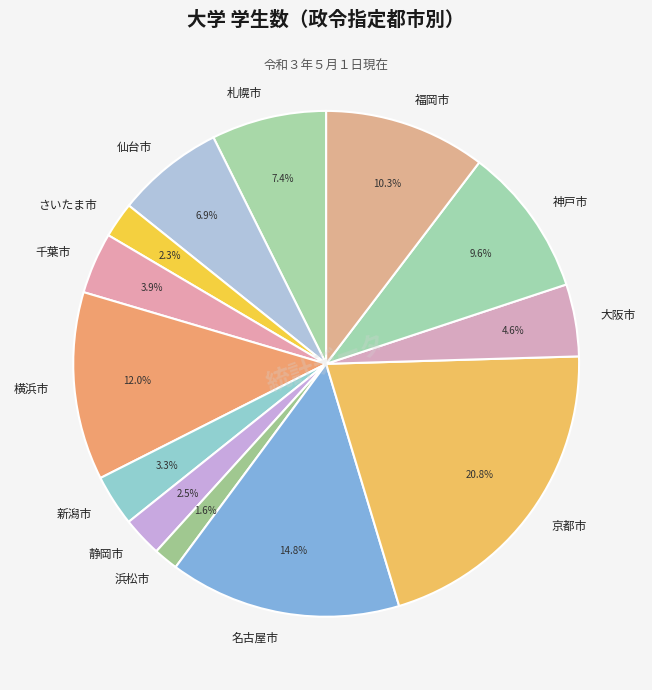

Is 京都市 the majority of the pie?

No